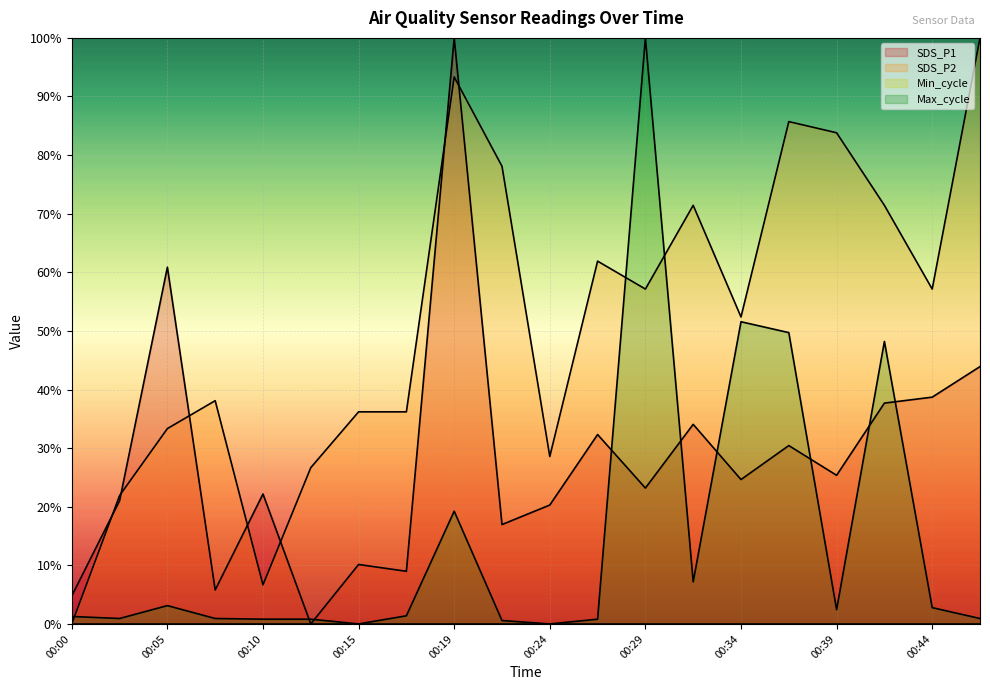

Does the chart display data point markers on the line(s)?

No